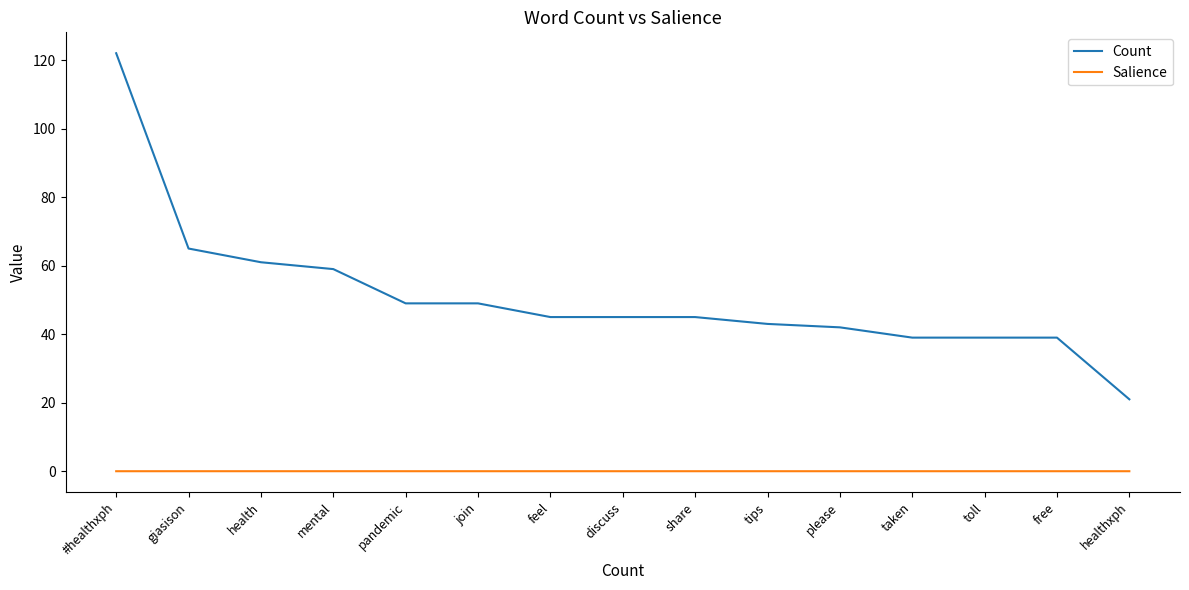

Is it true that Count equals 54.5 at taken?

False